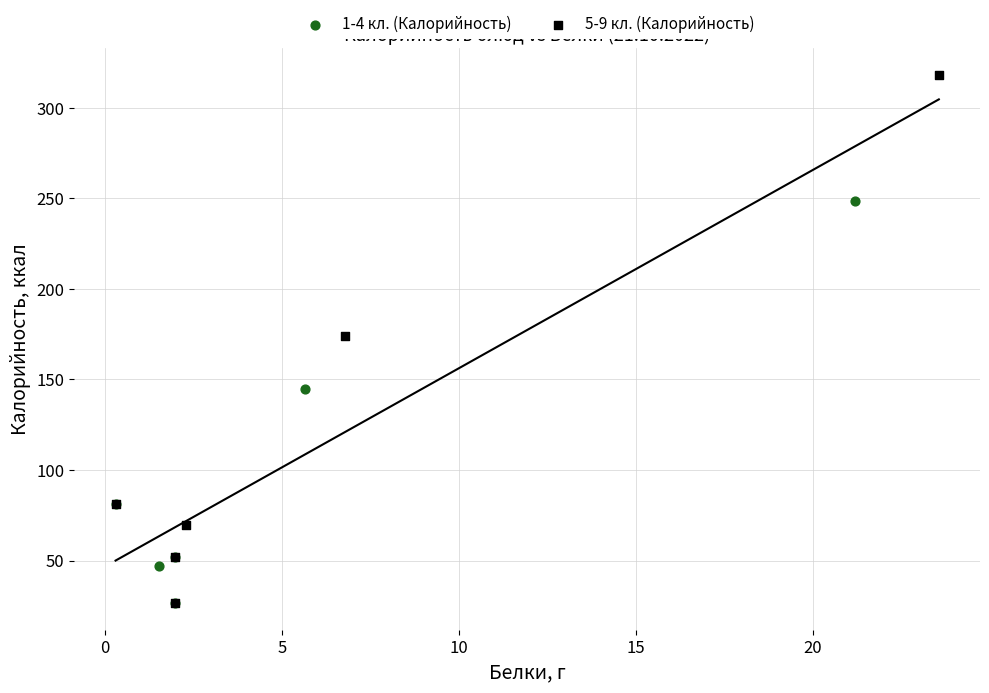

Which series has the widest spread of Y values?

5-9 кл. (Калорийность)